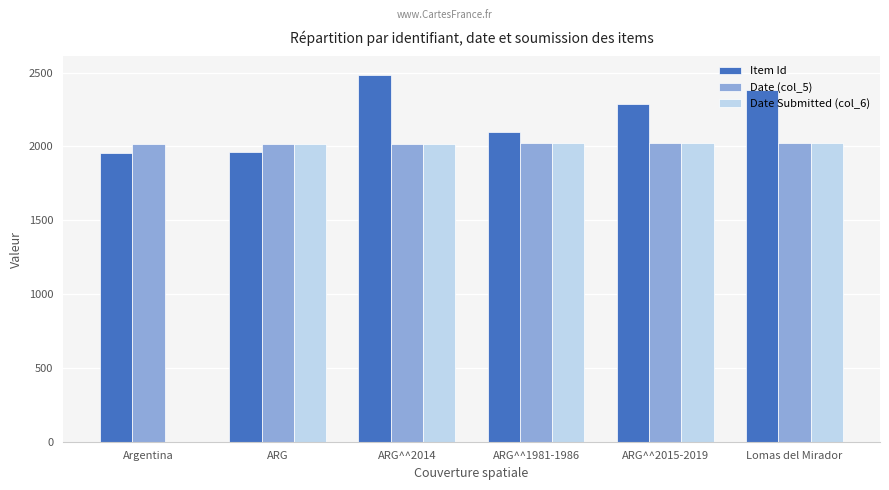

What is the sum of all Item Id values?

13173